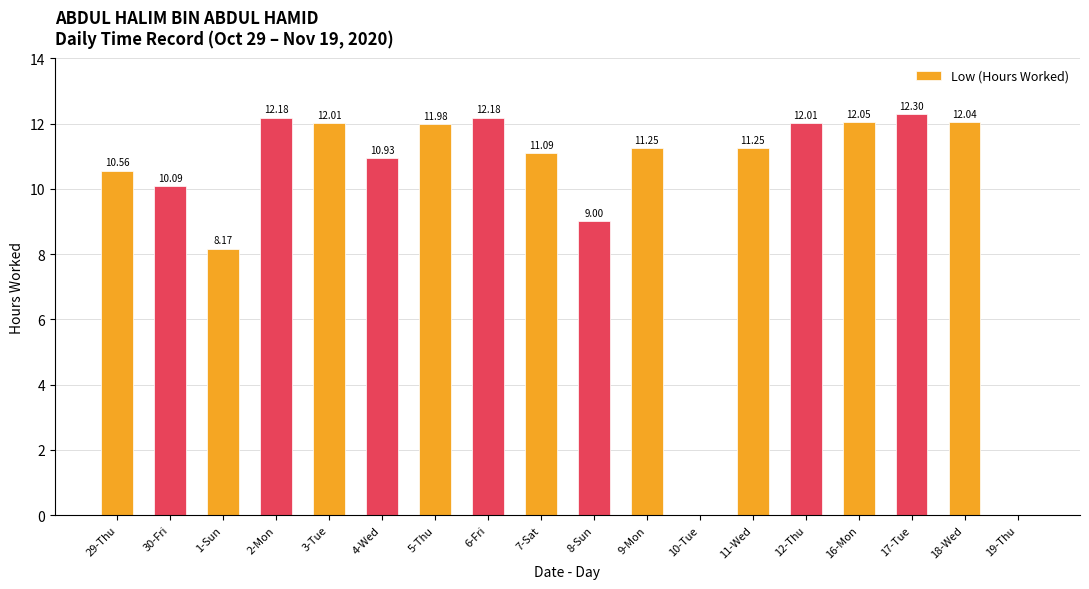

Which has a higher value, 7-Sat or 2-Mon?

2-Mon